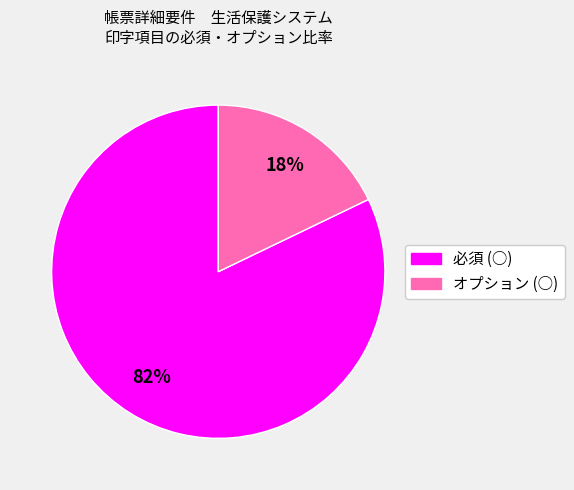

How many slices are in this pie chart?

2